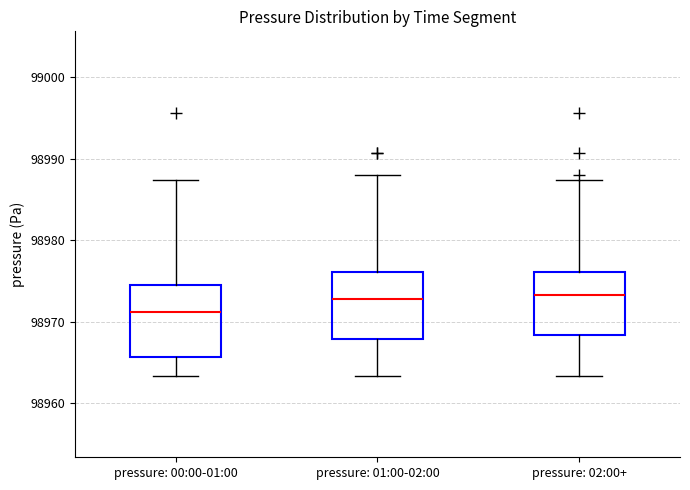

Where is the lower edge of the box for pressure: 02:00+ on the y-axis? The values are not printed on the chart, so give them approximately, as read against the axis.

98968